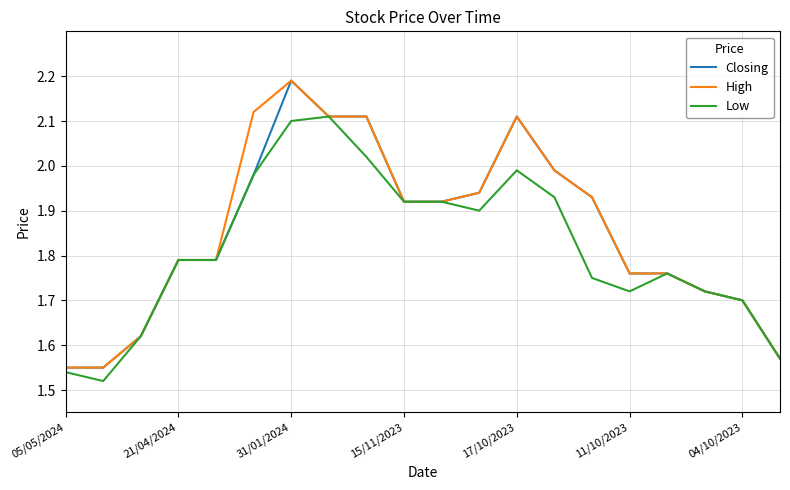

Does the chart have visible grid lines?

Yes